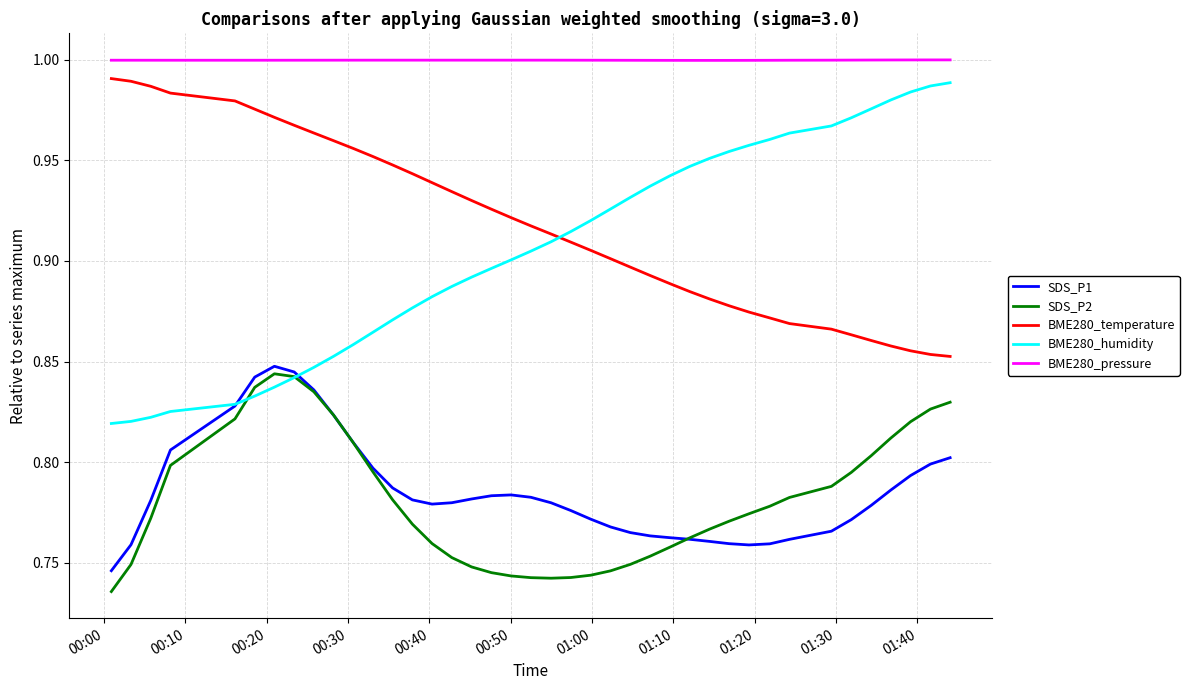

Which series has the widest spread of values?

BME280_humidity